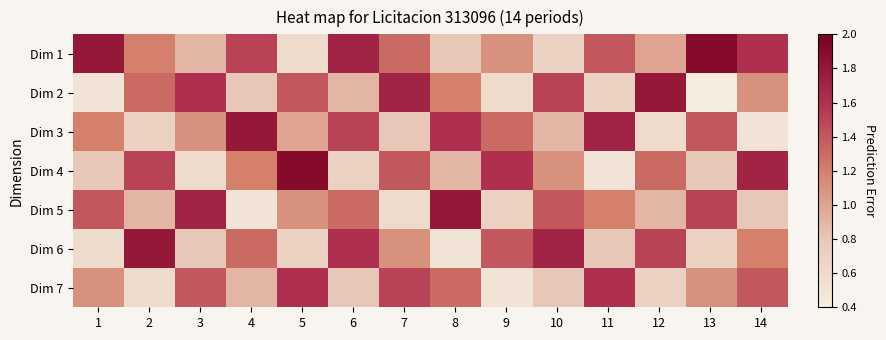

Reading left to right, transcribe all the data shown in this chart.

Dim 1: 1=1.8	2=1.2	3=0.9	4=1.5	5=0.6	6=1.7	7=1.3	8=0.8	9=1.1	10=0.7	11=1.4	12=1.0	13=1.9	14=1.6
Dim 2: 1=0.5	2=1.3	3=1.6	4=0.8	5=1.4	6=0.9	7=1.7	8=1.2	9=0.6	10=1.5	11=0.7	12=1.8	13=0.4	14=1.1
Dim 3: 1=1.2	2=0.7	3=1.1	4=1.8	5=1.0	6=1.5	7=0.8	8=1.6	9=1.3	10=0.9	11=1.7	12=0.6	13=1.4	14=0.5
Dim 4: 1=0.8	2=1.5	3=0.6	4=1.2	5=1.9	6=0.7	7=1.4	8=0.9	9=1.6	10=1.1	11=0.5	12=1.3	13=0.8	14=1.7
Dim 5: 1=1.4	2=0.9	3=1.7	4=0.5	5=1.1	6=1.3	7=0.6	8=1.8	9=0.7	10=1.4	11=1.2	12=0.9	13=1.5	14=0.8
Dim 6: 1=0.6	2=1.8	3=0.8	4=1.3	5=0.7	6=1.6	7=1.1	8=0.5	9=1.4	10=1.7	11=0.8	12=1.5	13=0.7	14=1.2
Dim 7: 1=1.1	2=0.6	3=1.4	4=0.9	5=1.6	6=0.8	7=1.5	8=1.3	9=0.5	10=0.8	11=1.6	12=0.7	13=1.1	14=1.4